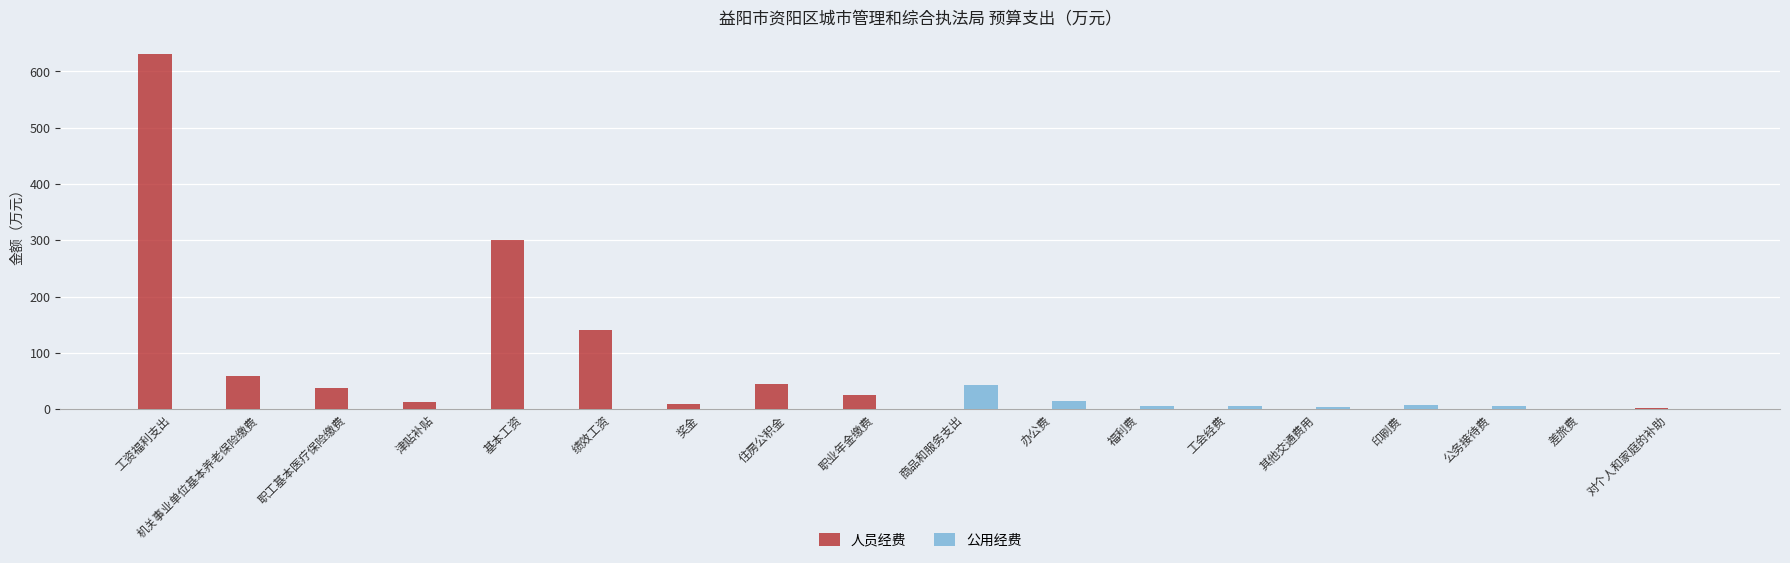

True or false: 人员经费 has a value of 428.3 at 公务接待费.

False